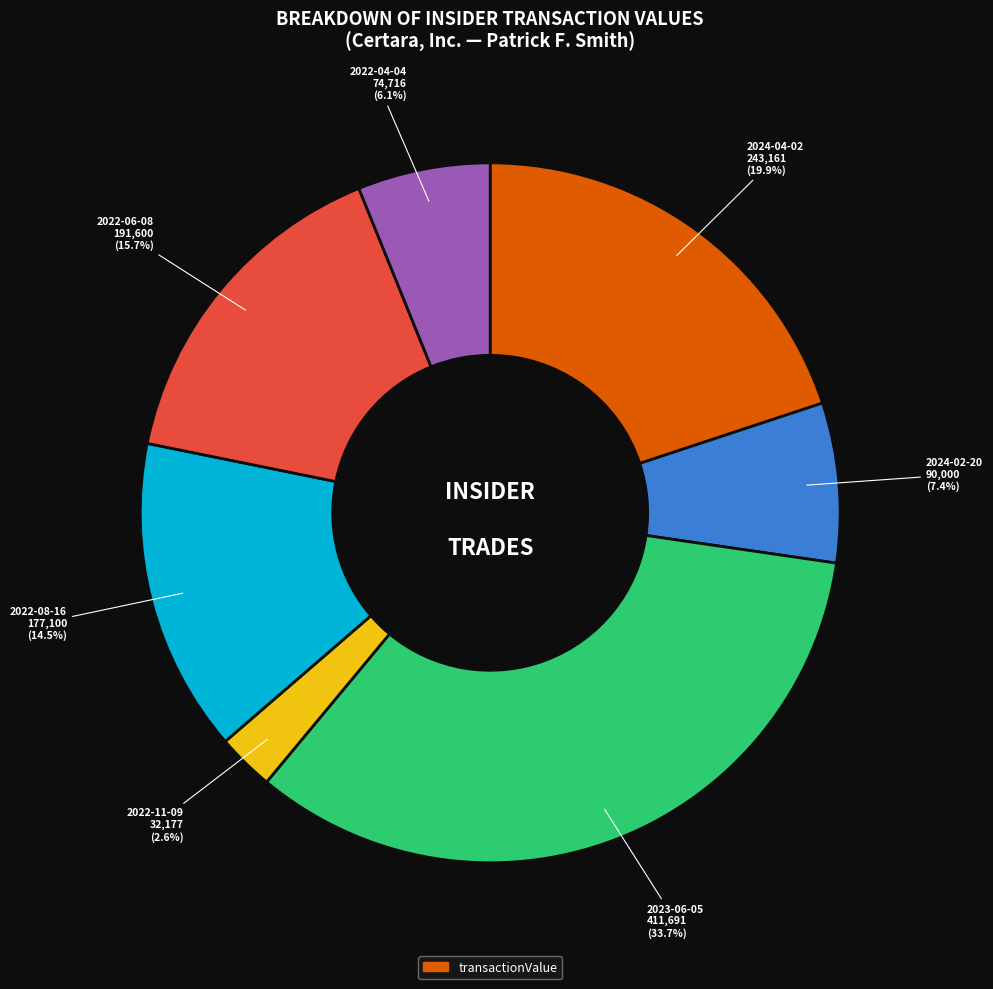

Is there any slice that represents more than half of the pie?

No